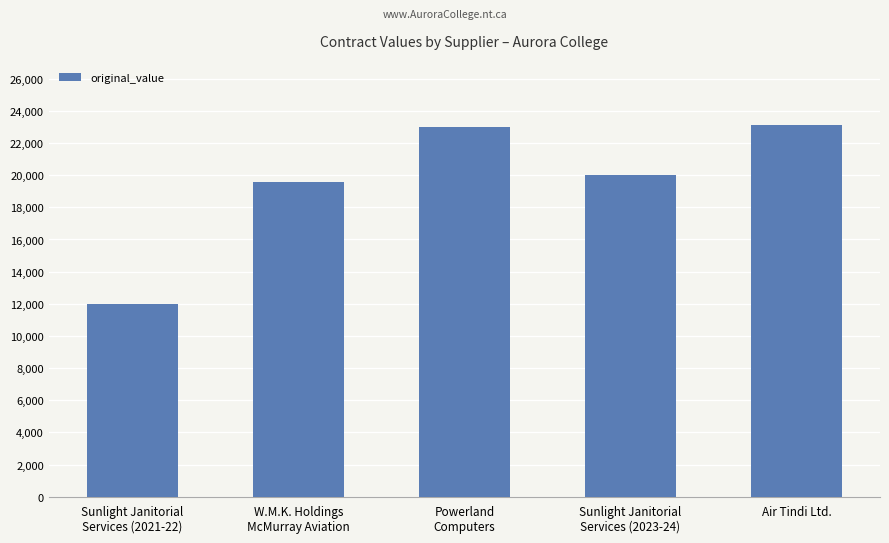

Where is the data nearest to the value 17550?

W.M.K. Holdings
McMurray Aviation